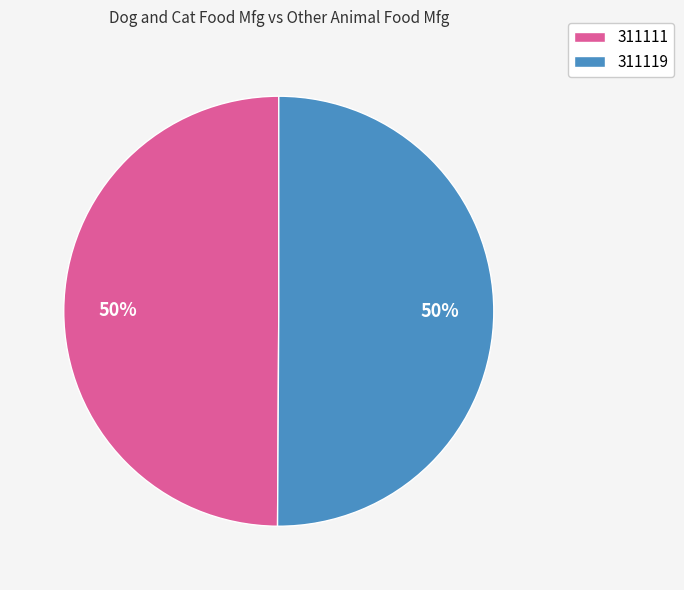

What percentage is the 311111 slice, to the nearest percent?

50%